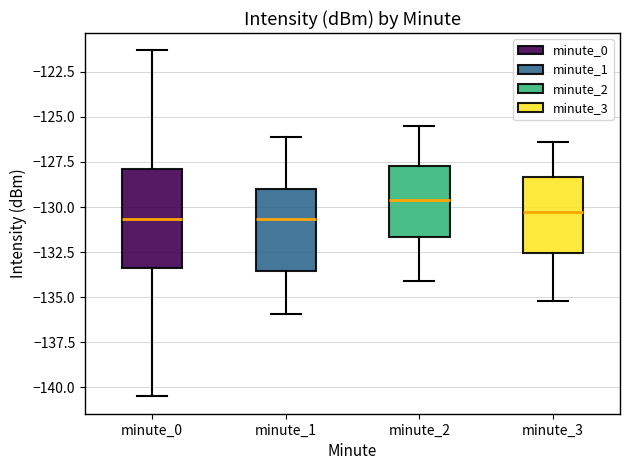

Reading left to right, transcribe this box plot: for each box, give where its median line is, the range the box spans, and where its two whiskers end, as read against the y-axis. The values are not printed on the chart, so give them approximately, as read against the axis.

minute_0: median -130.5, box -133.5 to -128.0, whiskers -140.5 to -121.5
minute_1: median -130.5, box -133.5 to -129.0, whiskers -136.0 to -126.0
minute_2: median -129.5, box -131.5 to -127.5, whiskers -134.0 to -125.5
minute_3: median -130.5, box -132.5 to -128.5, whiskers -135.0 to -126.5